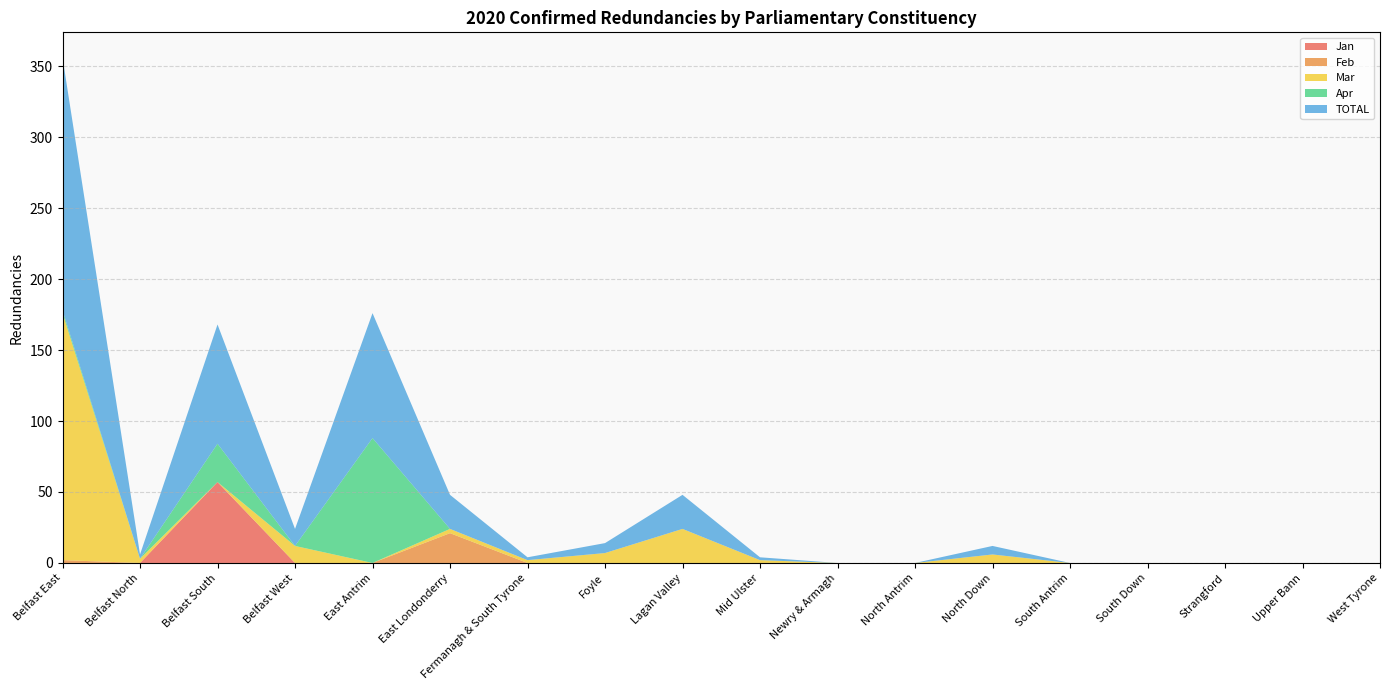

Reading left to right, list all the values displayed in this chart.

Jan: 0	0	57	0	0	0	0	0	0	0	0	0	0	0	0	0	0	0
Feb: 2	0	0	0	0	21	0	0	0	0	0	0	0	0	0	0	0	0
Mar: 174	3	0	12	0	3	2	7	24	2	0	0	6	0	0	0	0	0
Apr: 2	0	27	0	88	0	0	0	0	0	0	0	0	0	0	0	0	0
TOTAL: 178	3	84	12	88	24	2	7	24	2	0	0	6	0	0	0	0	0